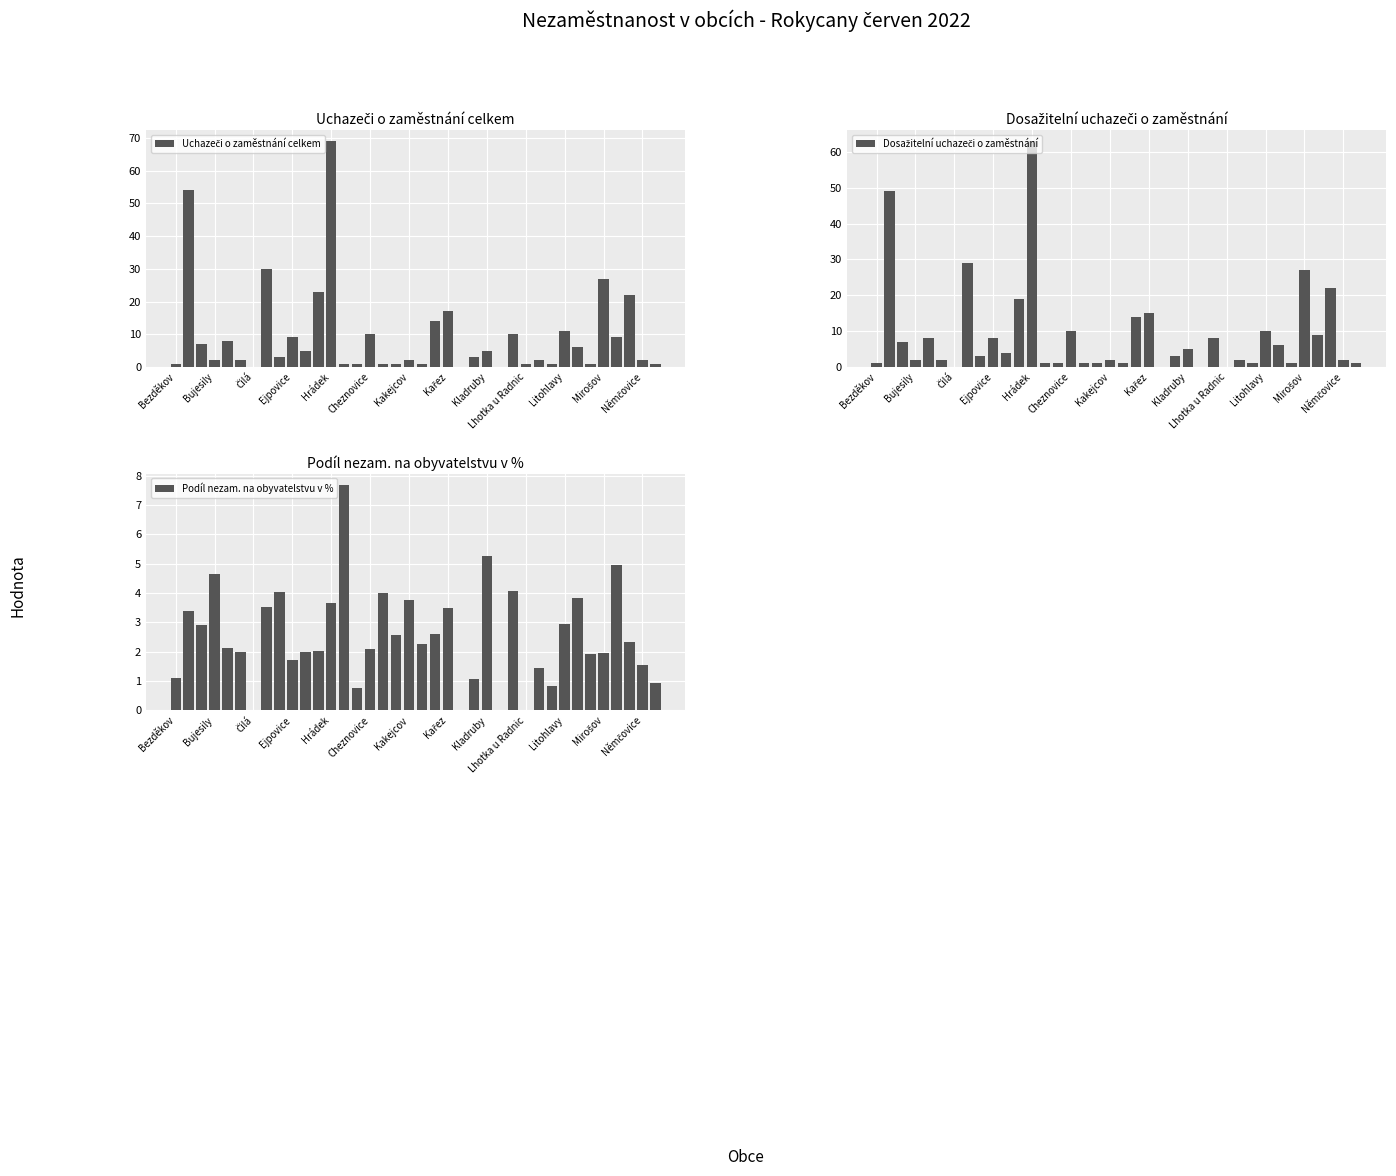

What is the sum of all Podíl nezam. na obyvatelstvu v % values?

95.6